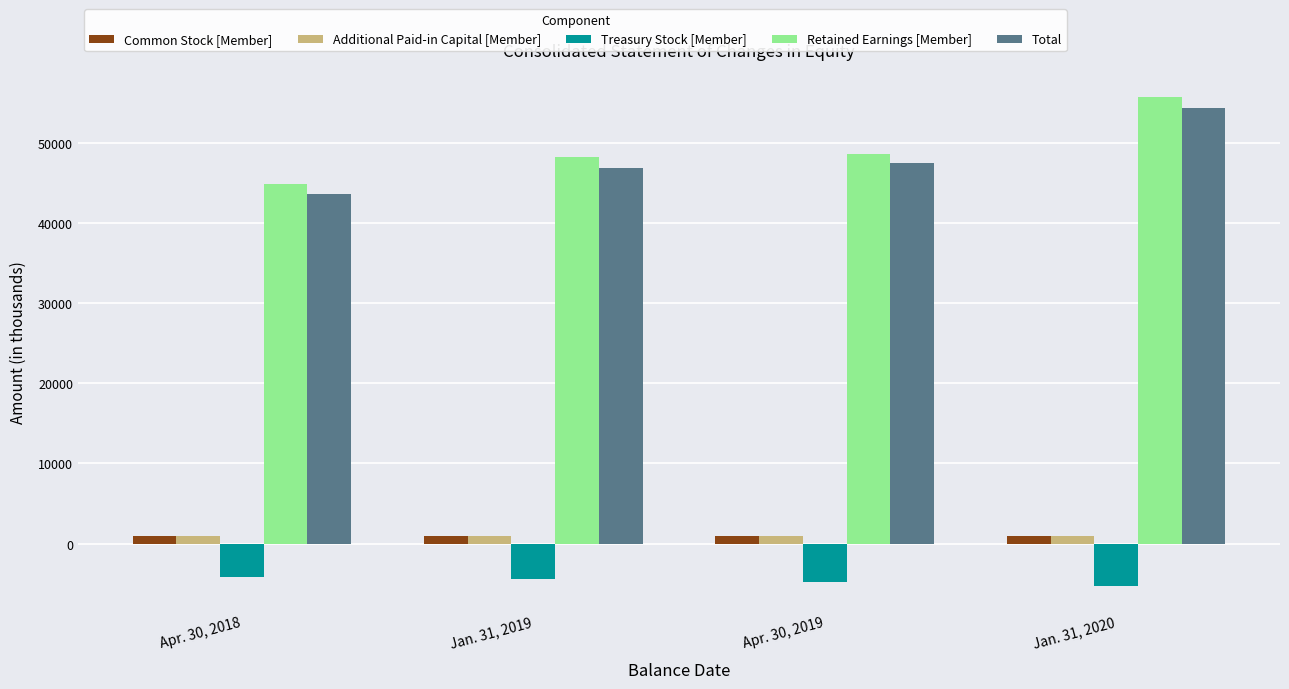

How many series are shown in this chart?

5